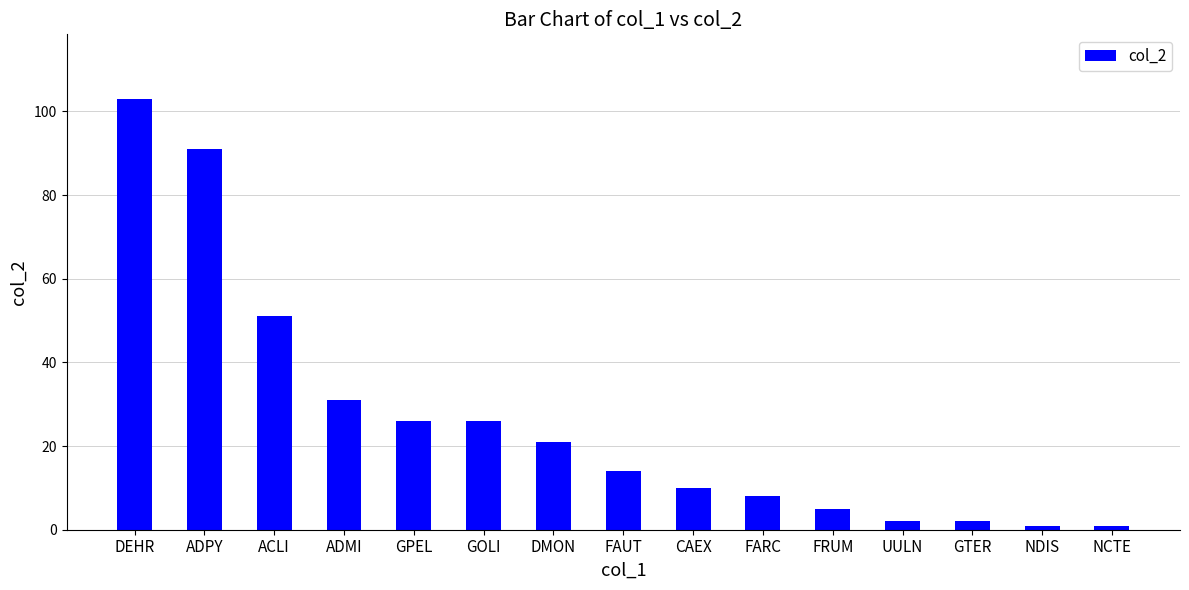

At which label does the data first exceed 14?

DEHR